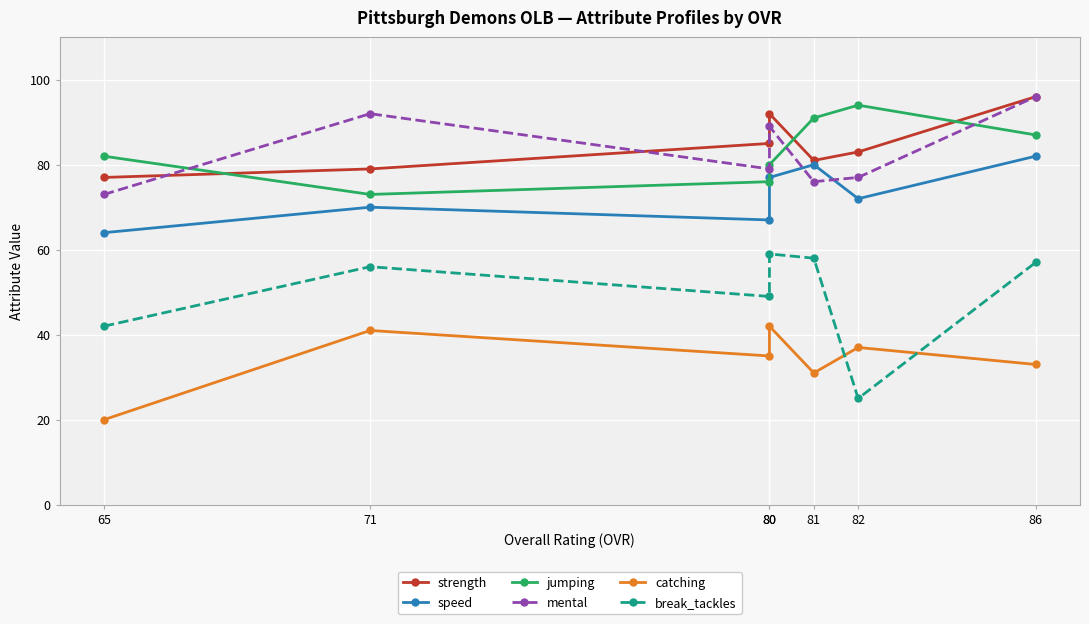

The value of speed at 82 is 72. True or false?

True